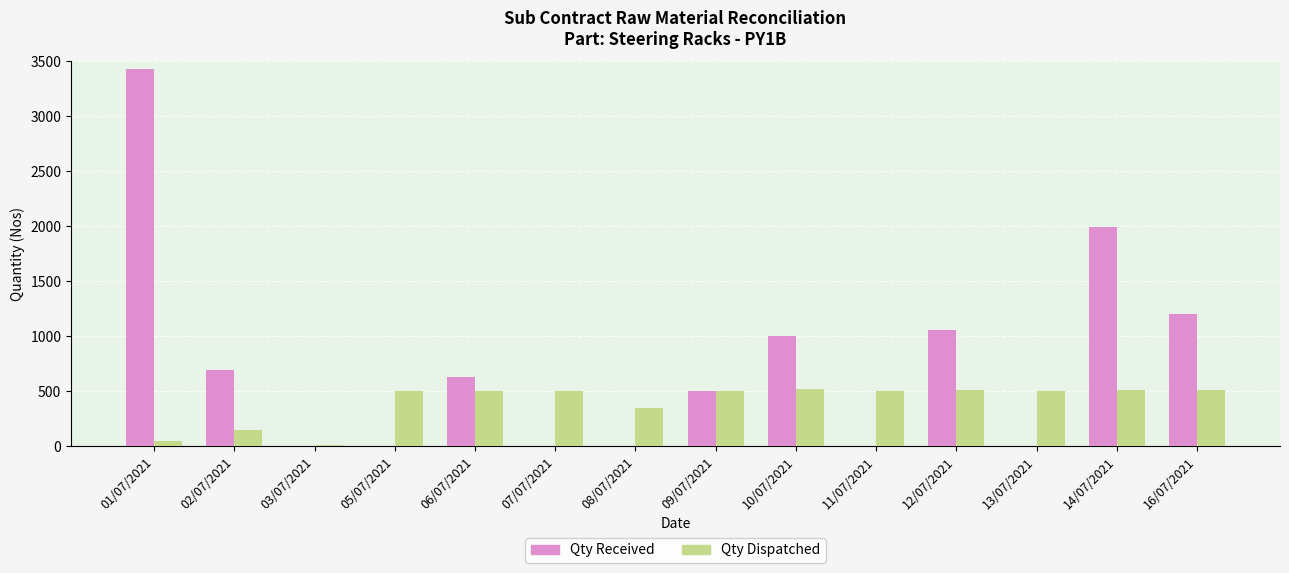

What is the greatest value displayed?

3427